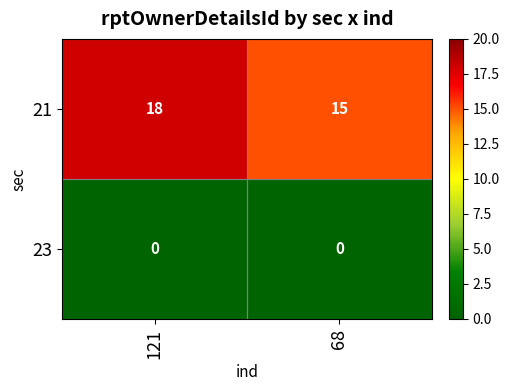

How many data points in 21 are less than 18?

1